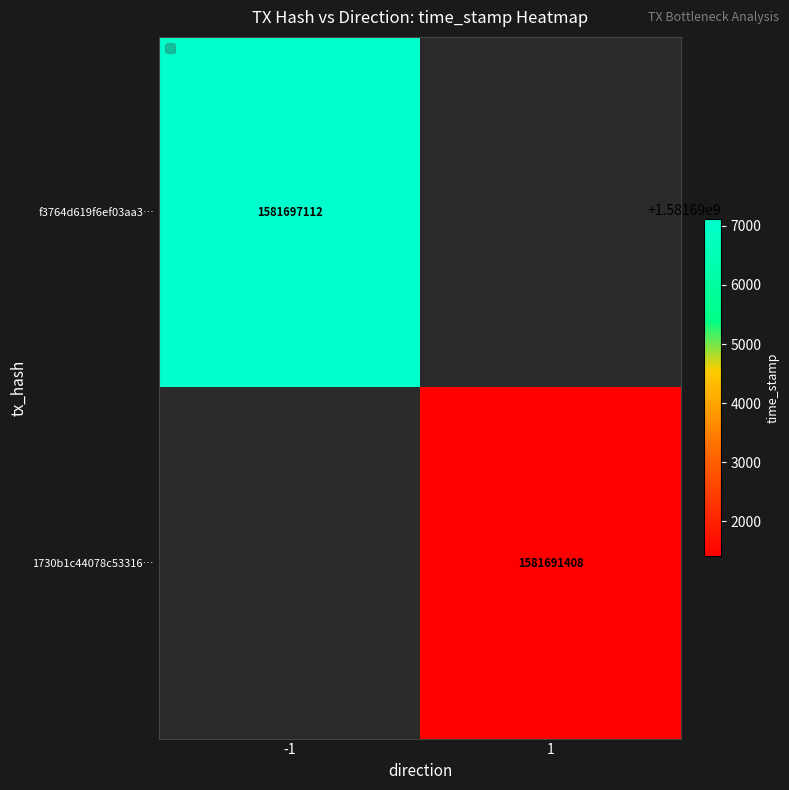

The value of f3764d619f6ef03aa3… at -1 is 2748244319. True or false?

False